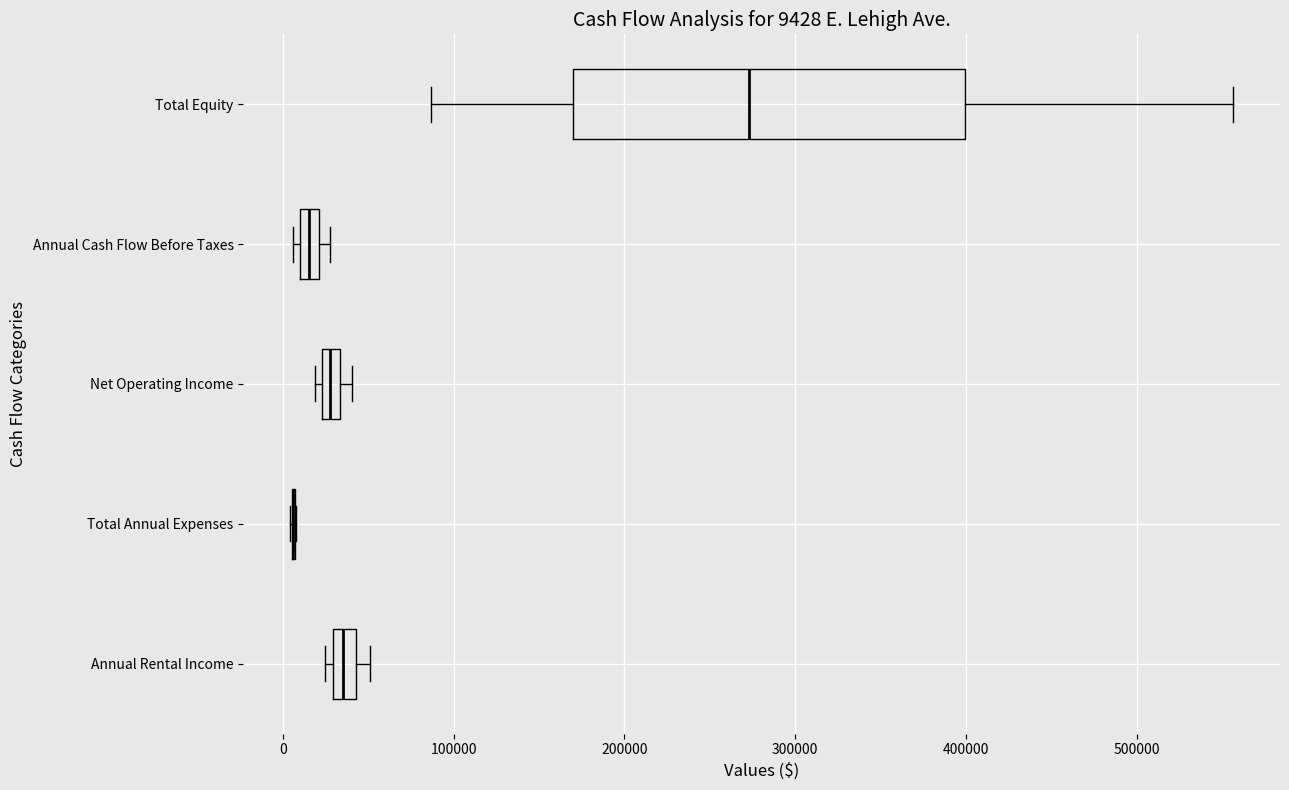

Which box is the widest, from its left edge to its right edge?

Total Equity